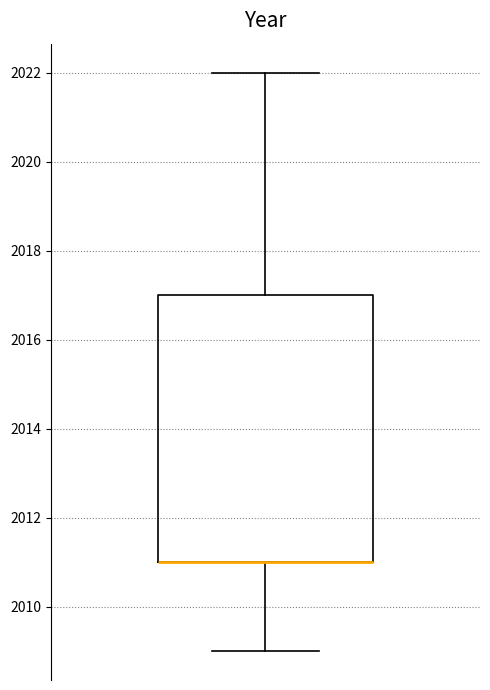

Read this box plot against the y-axis: the position of the median line, the range covered by the box, and the ends of both whiskers. The values are not printed on the chart, so give them approximately, as read against the axis.

median 2011 (drawn on the box's lower edge), box 2011 to 2017, whiskers 2009 to 2022